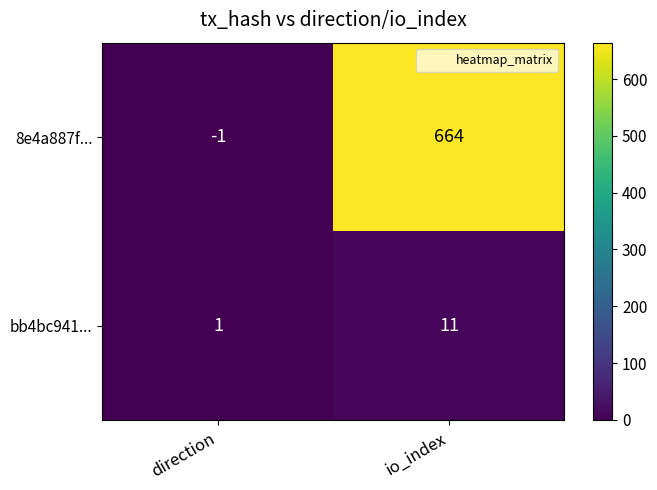

What is the maximum value for bb4bc941...?

11